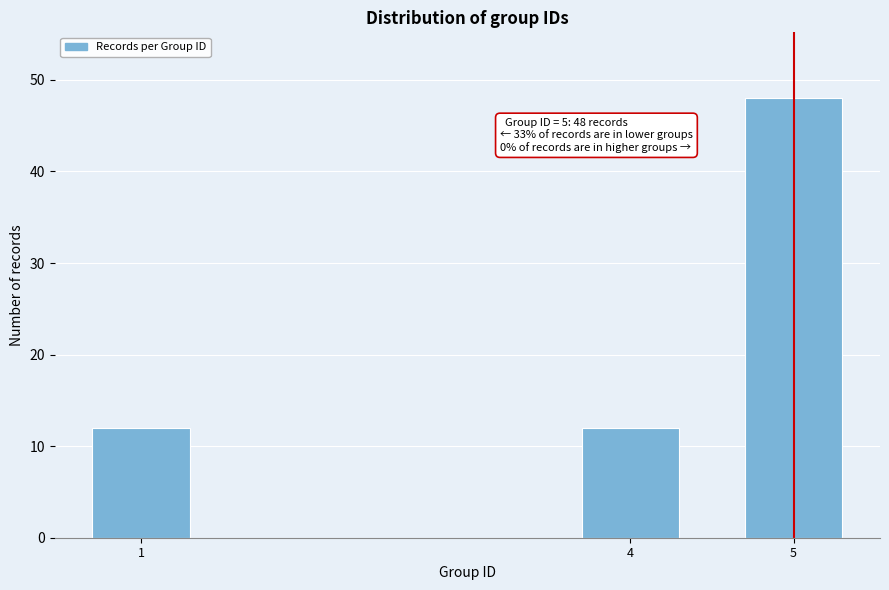

Reading left to right, list all the values displayed in this chart.

1=12	4=12	5=48